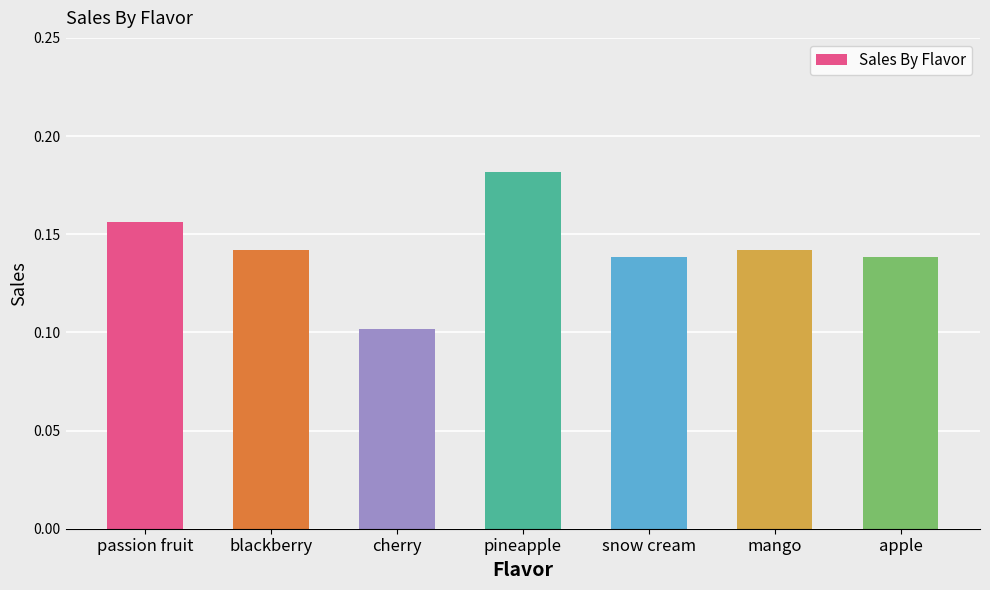

Where is the data nearest to the value 0?

cherry